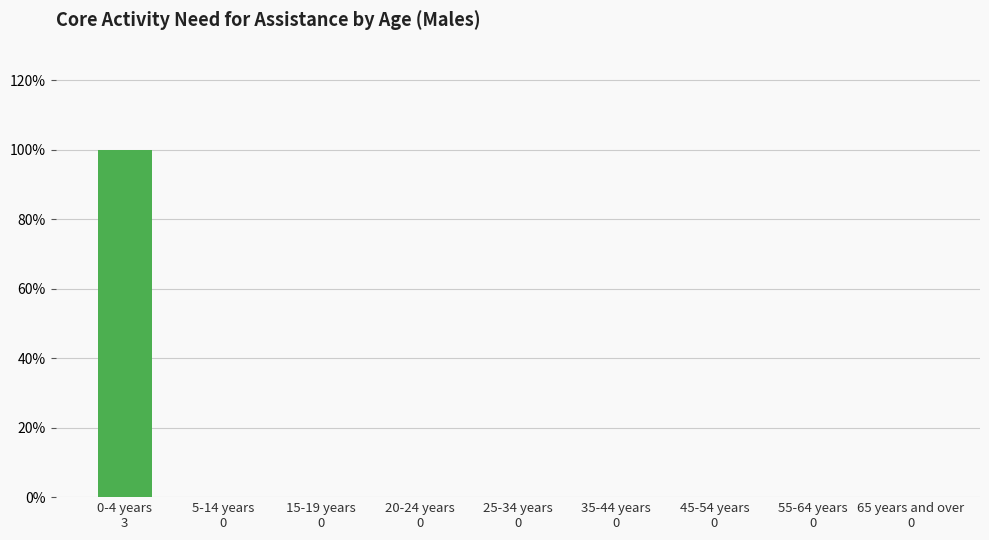

Are the bars horizontal?

No